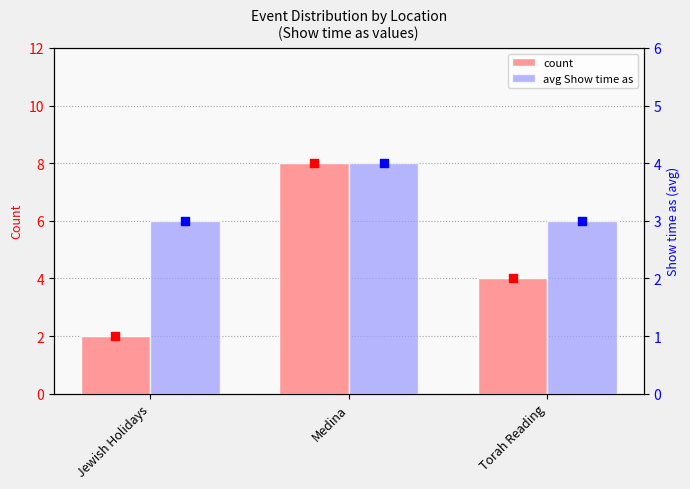

Which series contains the lowest Y value?

count